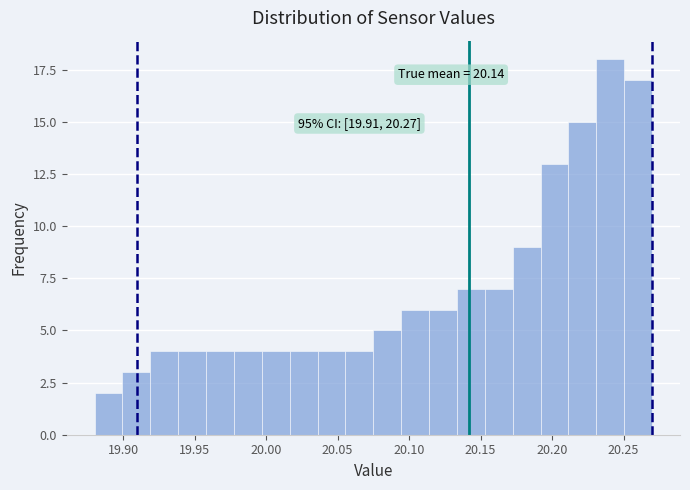

Read against the x-axis, roughly where is the centre of the tallest bar?

20.240